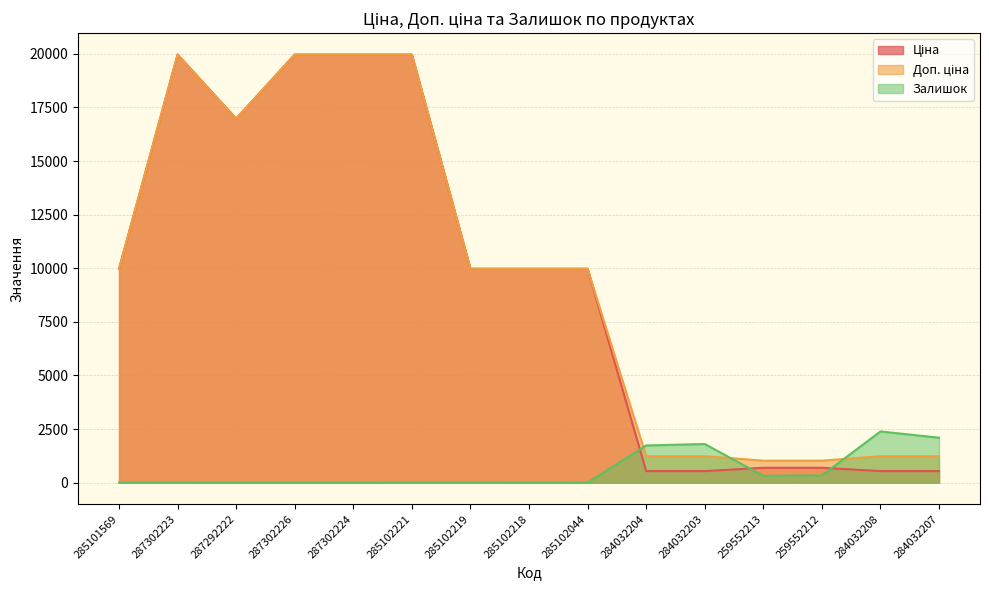

List the series in order of their peak value, highest first.

Ціна, Доп. ціна, Залишок